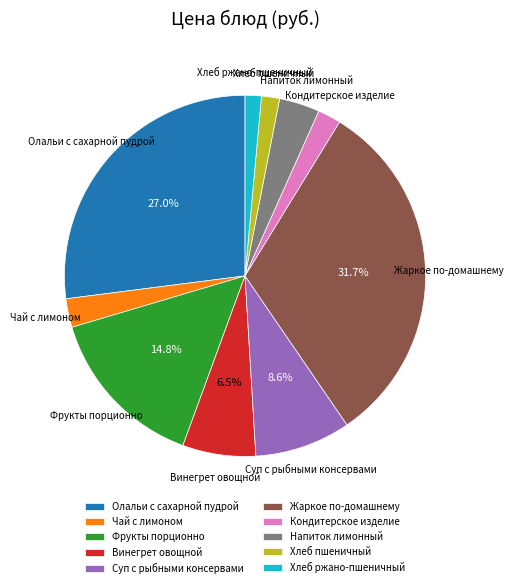

Which slice is the largest?

Жаркое по-домашнему